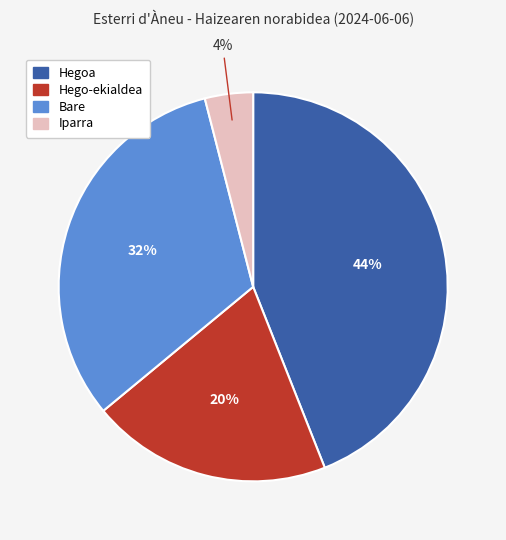

To the nearest percent, what is the difference between the largest and smallest slice percentages?

40%